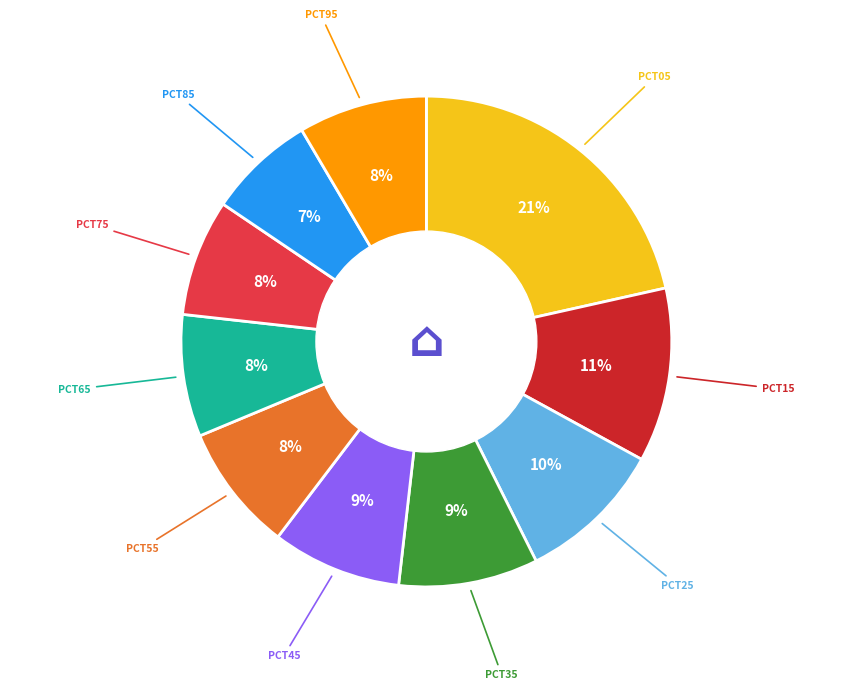

To the nearest percent, what is the difference between the largest and smallest slice percentages?

14%